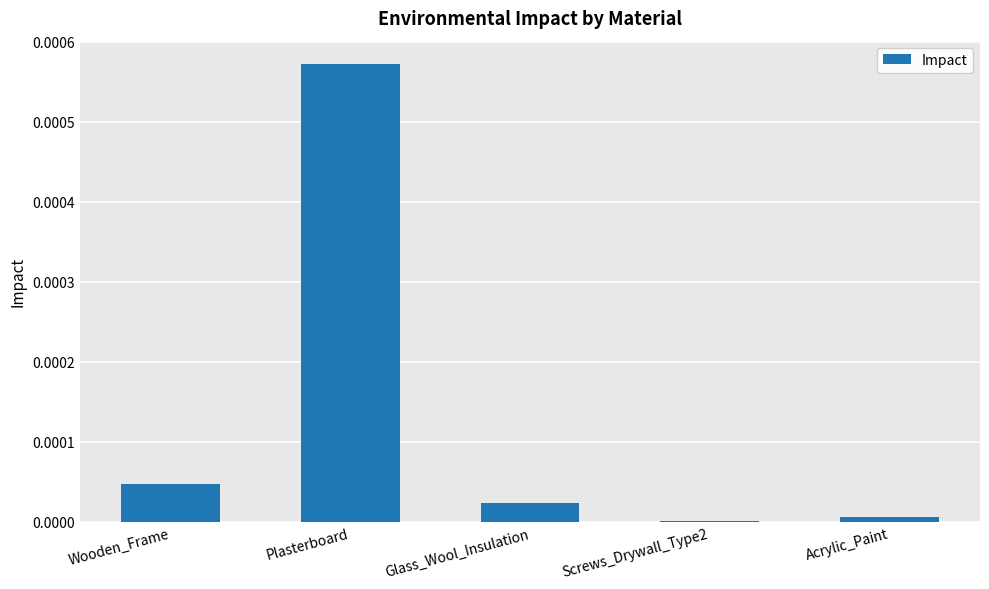

Between Acrylic_Paint and Plasterboard, which is larger?

Plasterboard